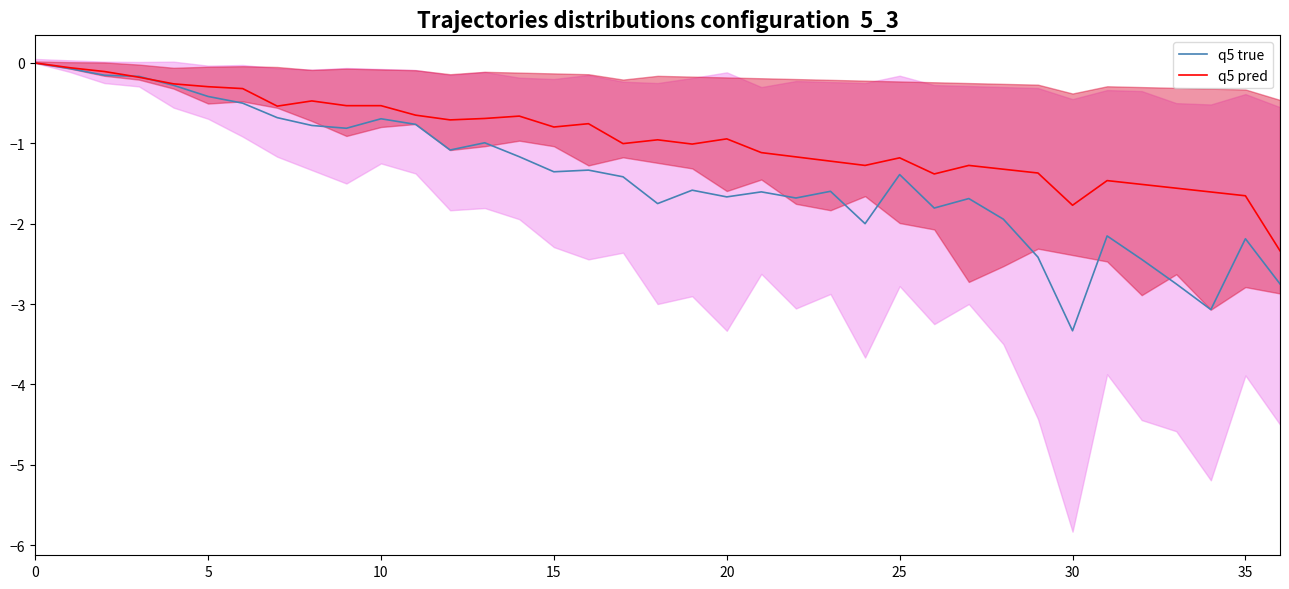

What is the difference between the q5 pred values at 22 and 13?

0.5